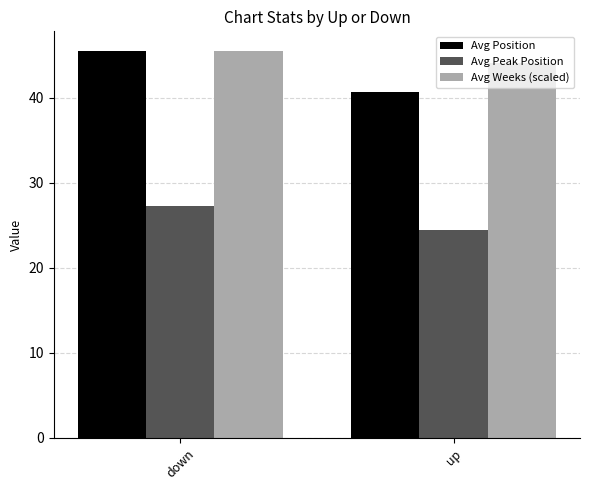

At which category is the sum across all series the highest?

down